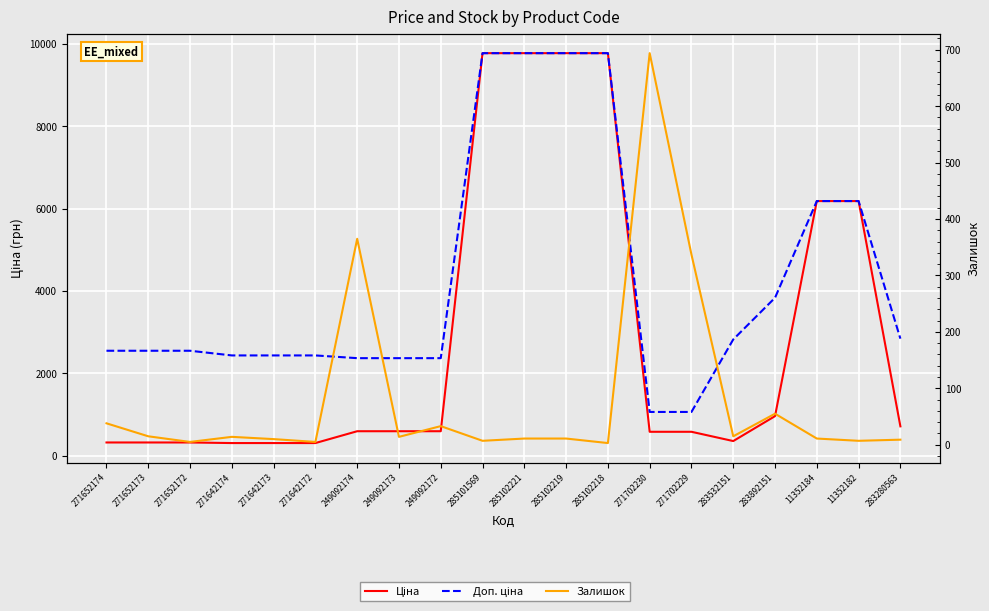

Does the chart display data point markers on the line(s)?

No